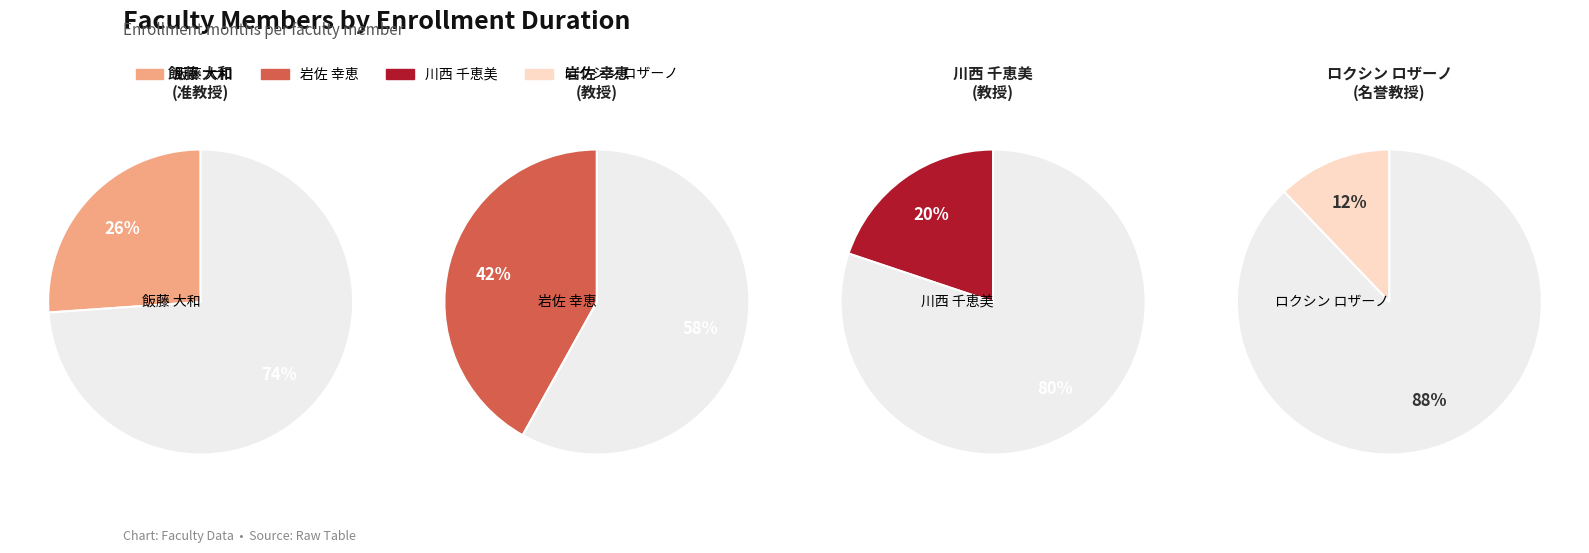

Count the number of slices in the pie.

4